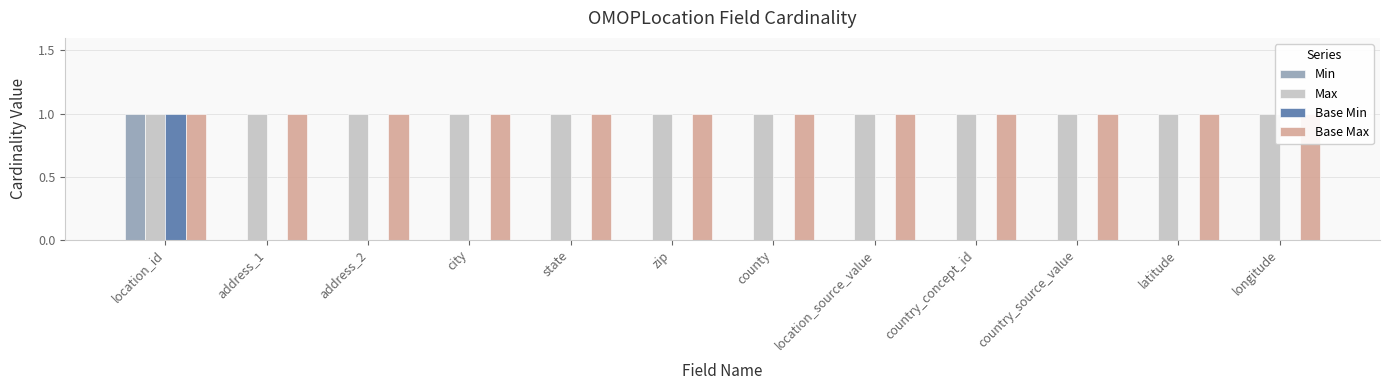

At which category does the chart reach its minimum across all series?

address_1